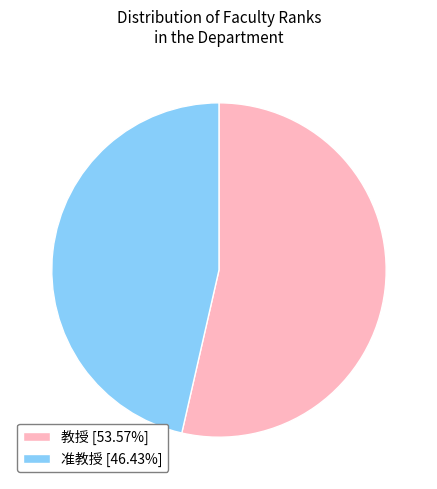

Is the sum of 教授 [53.57%] and 准教授 [46.43%] greater than half?

Yes